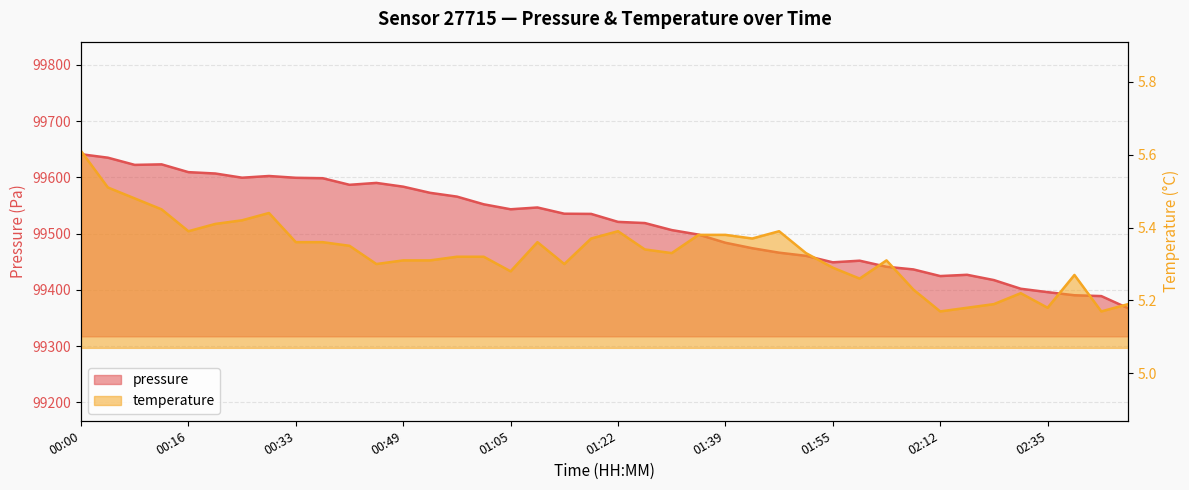

What is the difference between the maximum and minimum values in the pressure series?

273.7